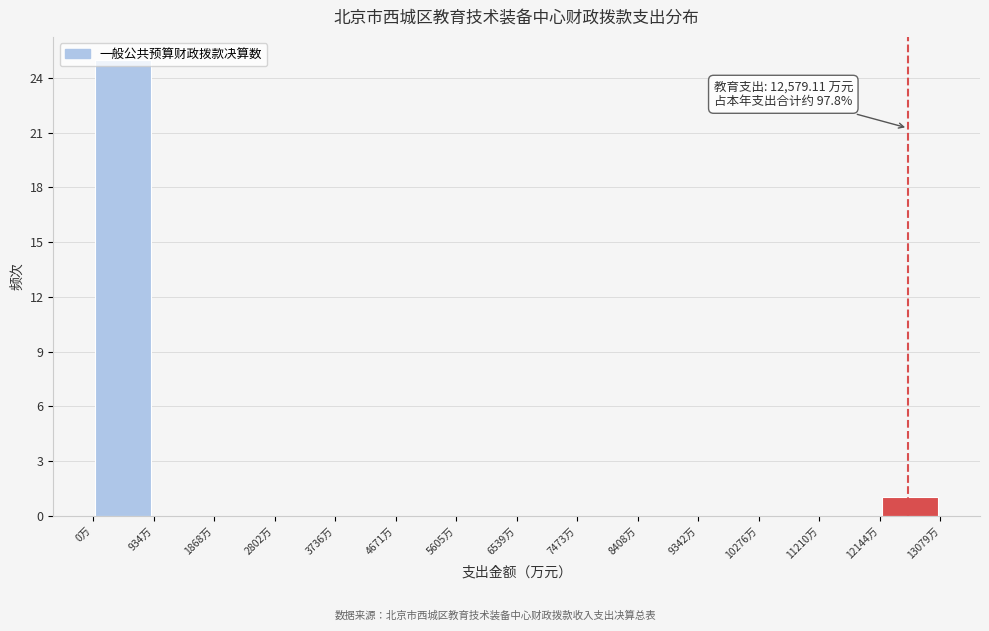

Over which range of the x-axis is the bar tallest?

0 to 900